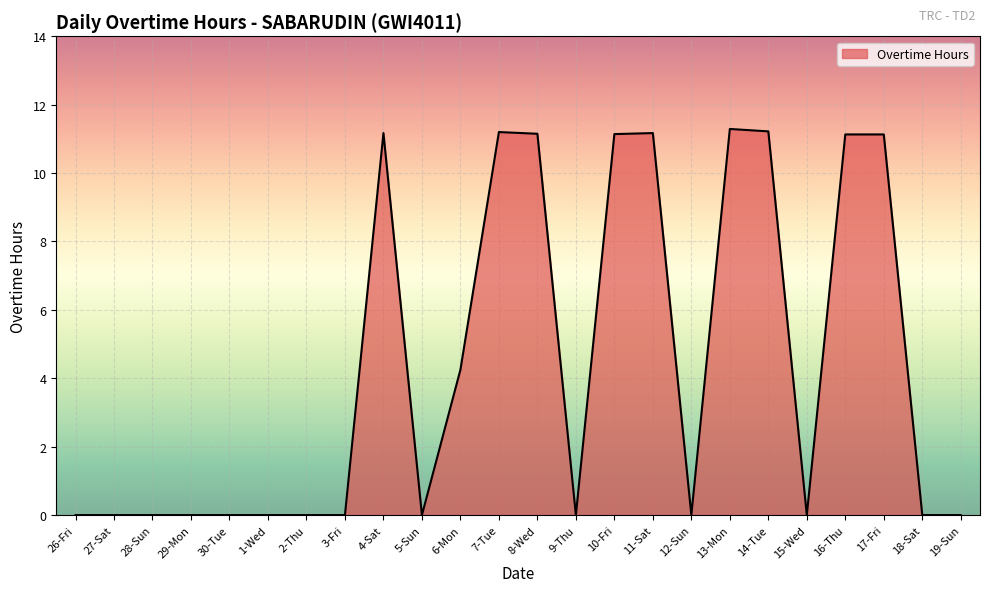

What is the greatest value displayed?

11.3